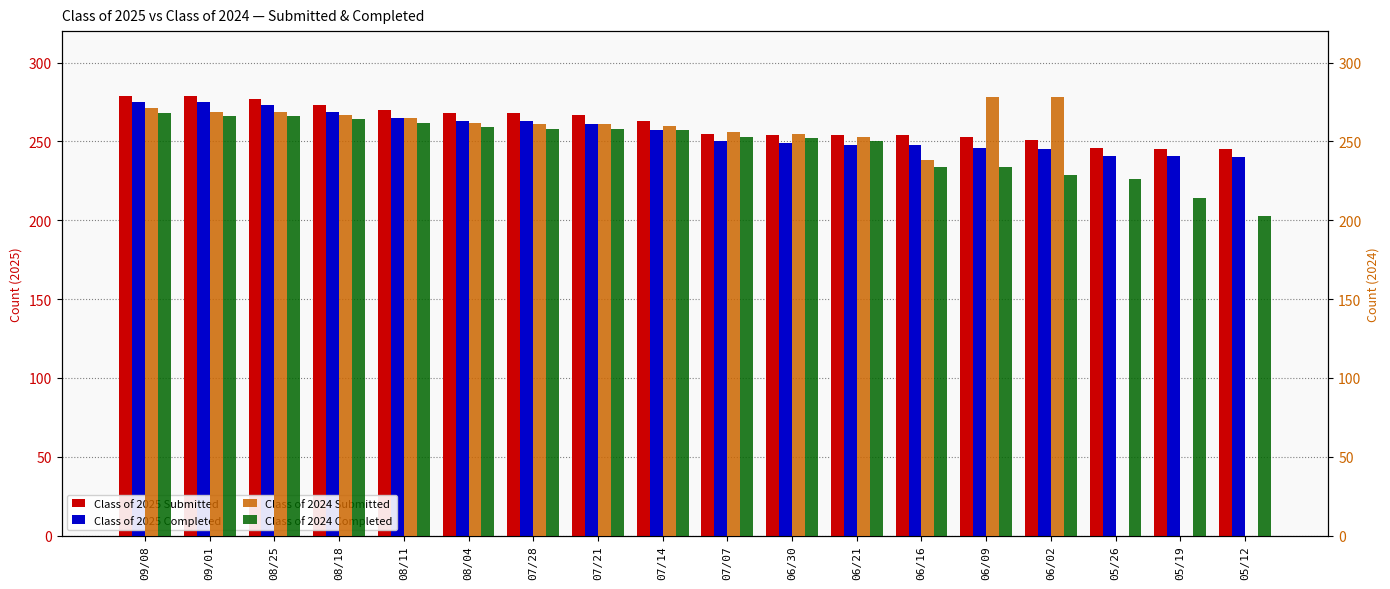

What is the value of the Class of 2025 Submitted bar at the 9th from the left?

263